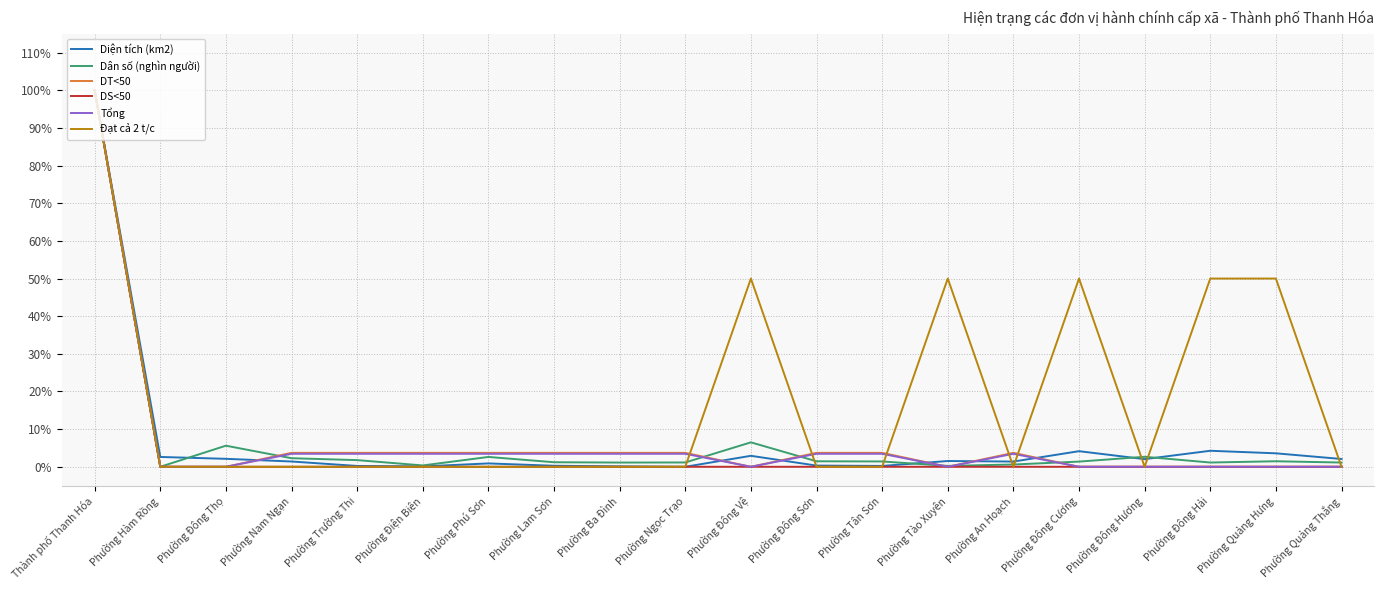

What are all the series names shown in the legend?

Diện tích (km2), Dân số (nghìn người), DT<50, DS<50, Tổng, Đạt cả 2 t/c